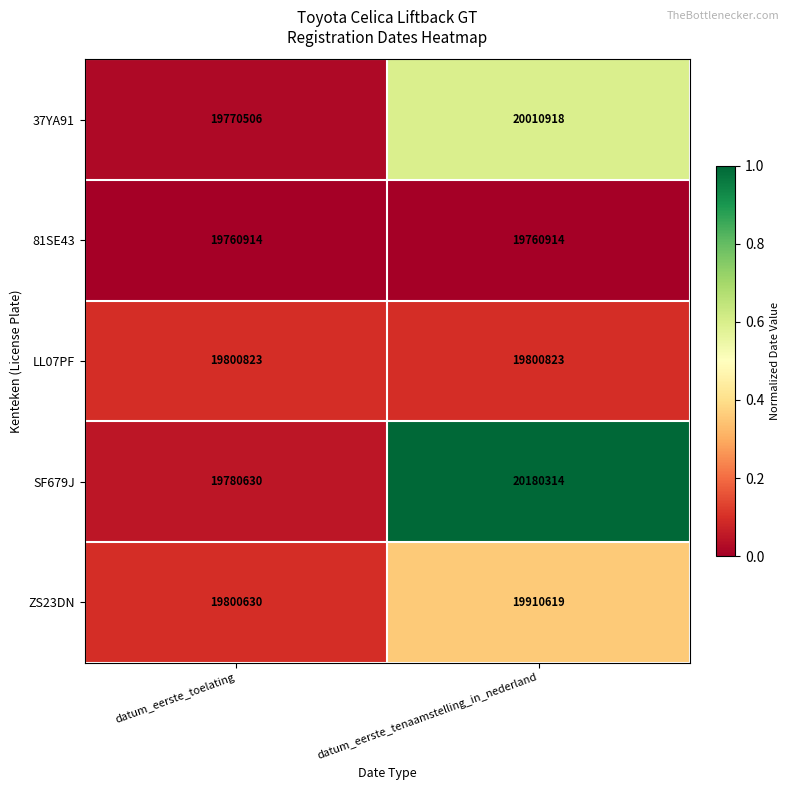

List the series in order of their overall mean, highest first.

SF679J, 37YA91, ZS23DN, LL07PF, 81SE43